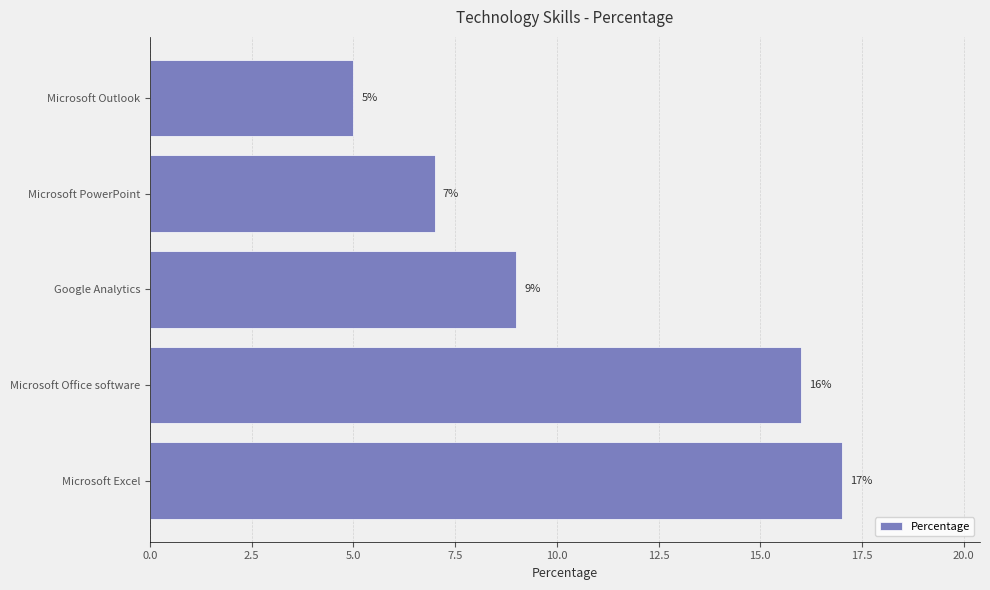

What is the change in value from Microsoft Excel to Microsoft Outlook?

-12